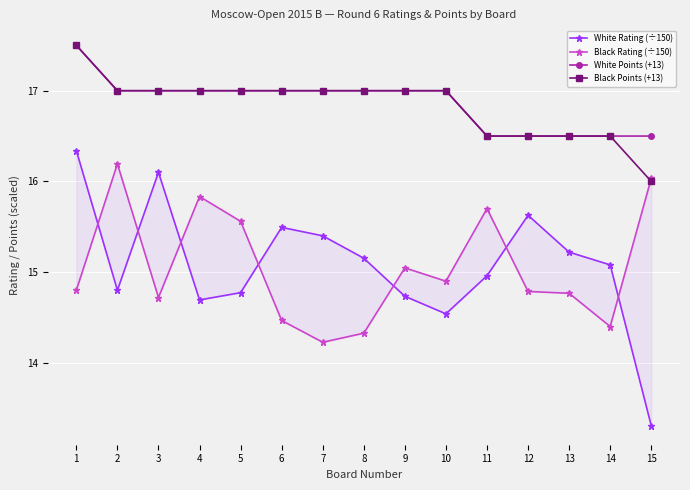

At which label does Black Rating (÷150) reach its peak?

2